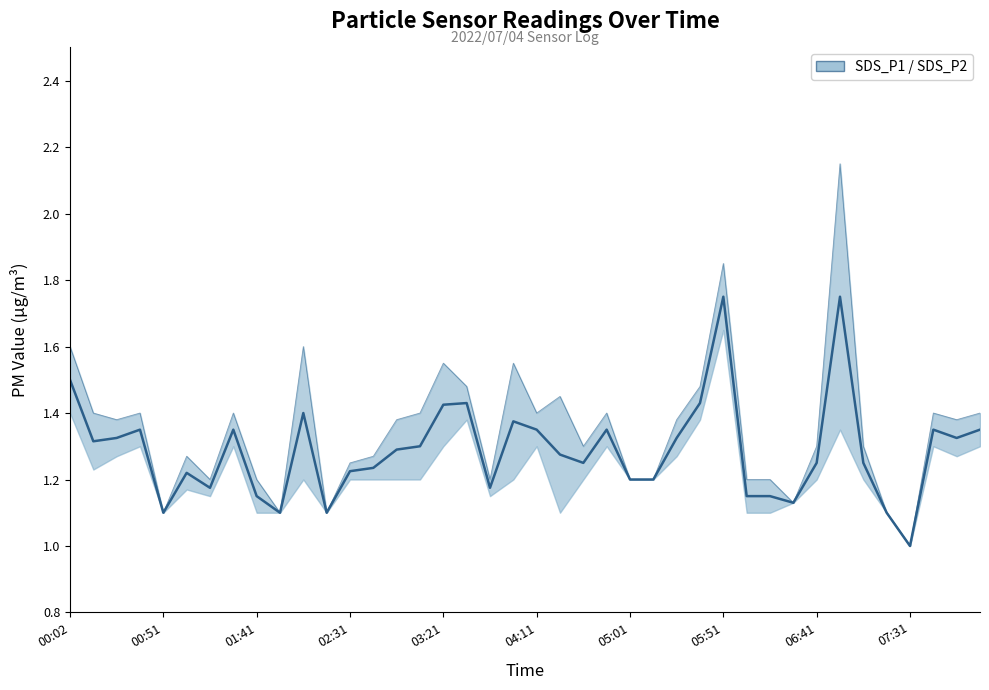

Between 05:01 and 11, which is larger?

05:01